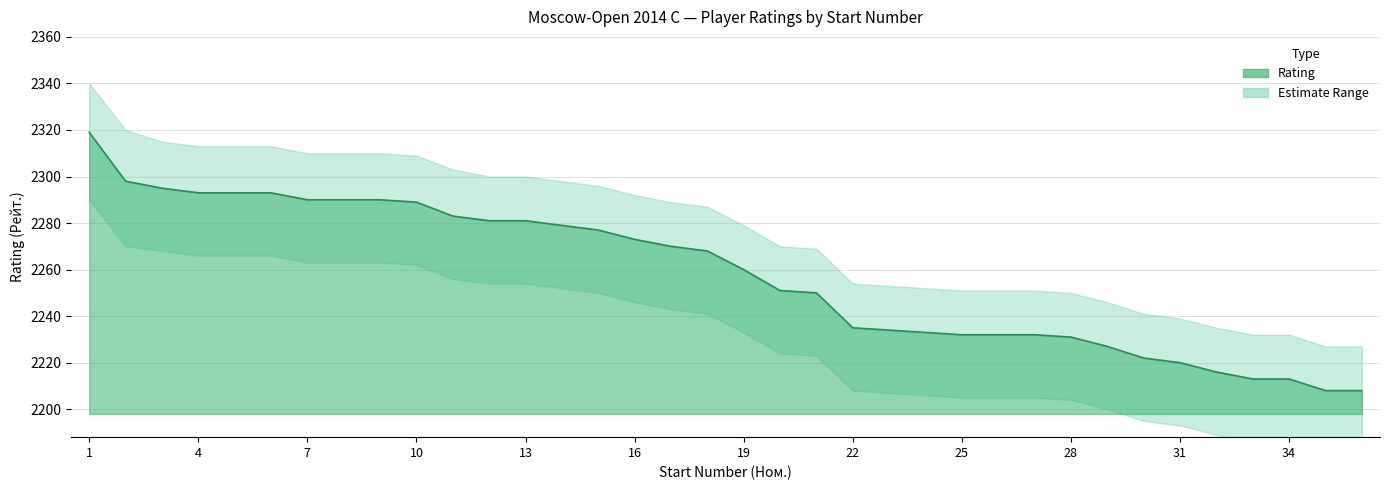

What is the sum of the Upper values at 32 and 25?

4486